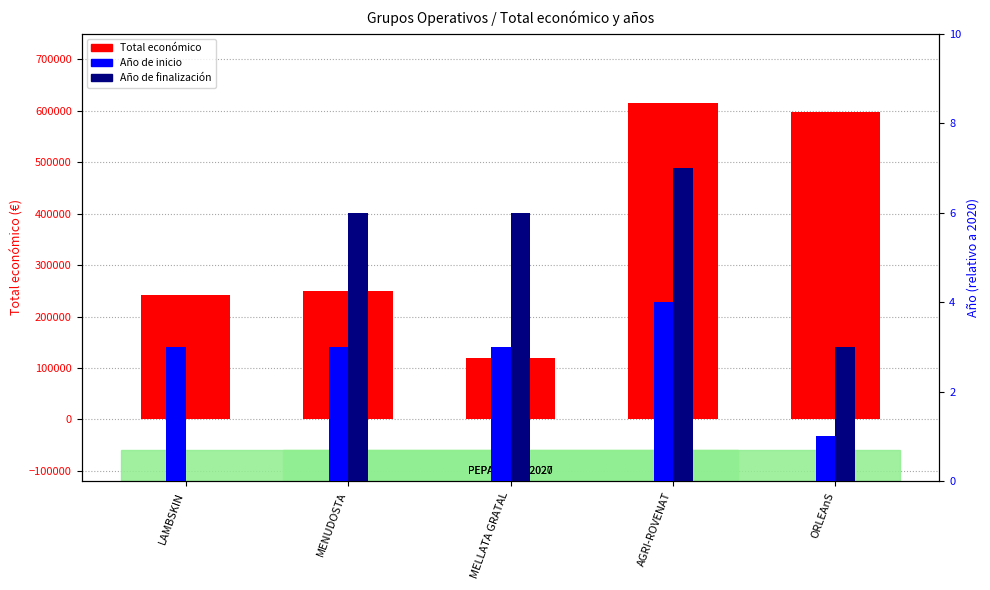

What is the minimum value shown in the chart?

120000